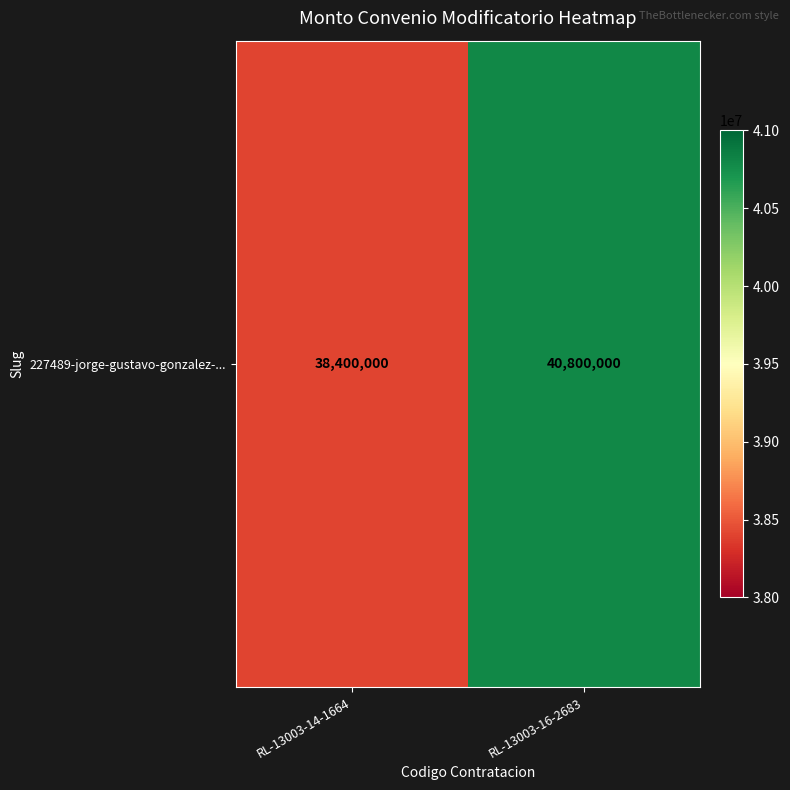

What is the difference between the values at RL-13003-16-2683 and RL-13003-14-1664?

2400000